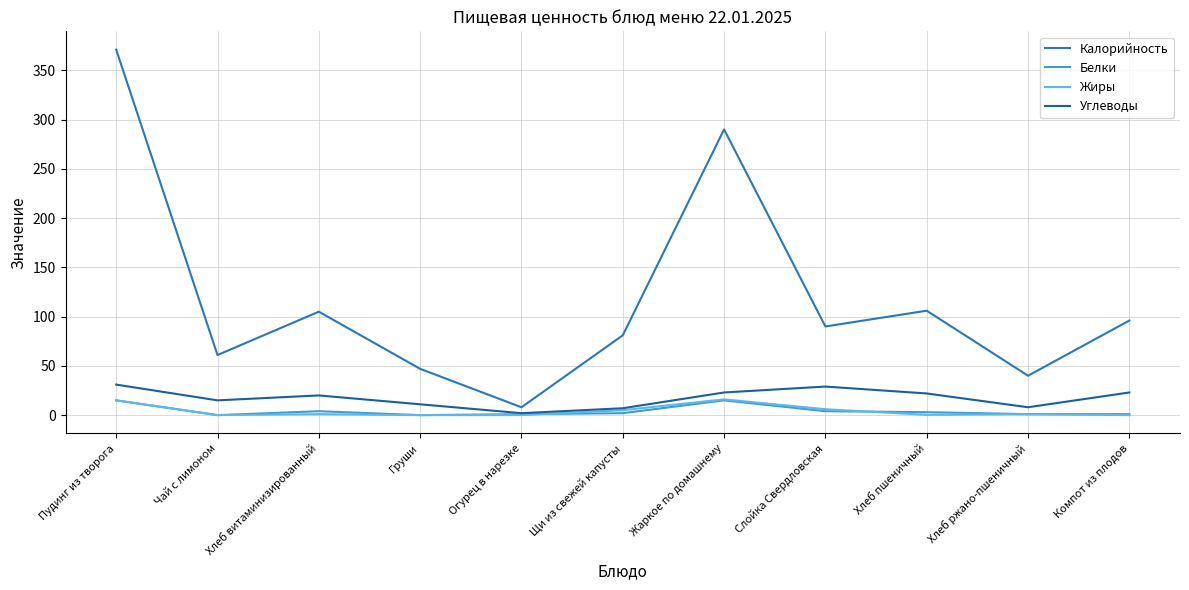

True or false: Калорийность and Белки intersect in this chart.

False